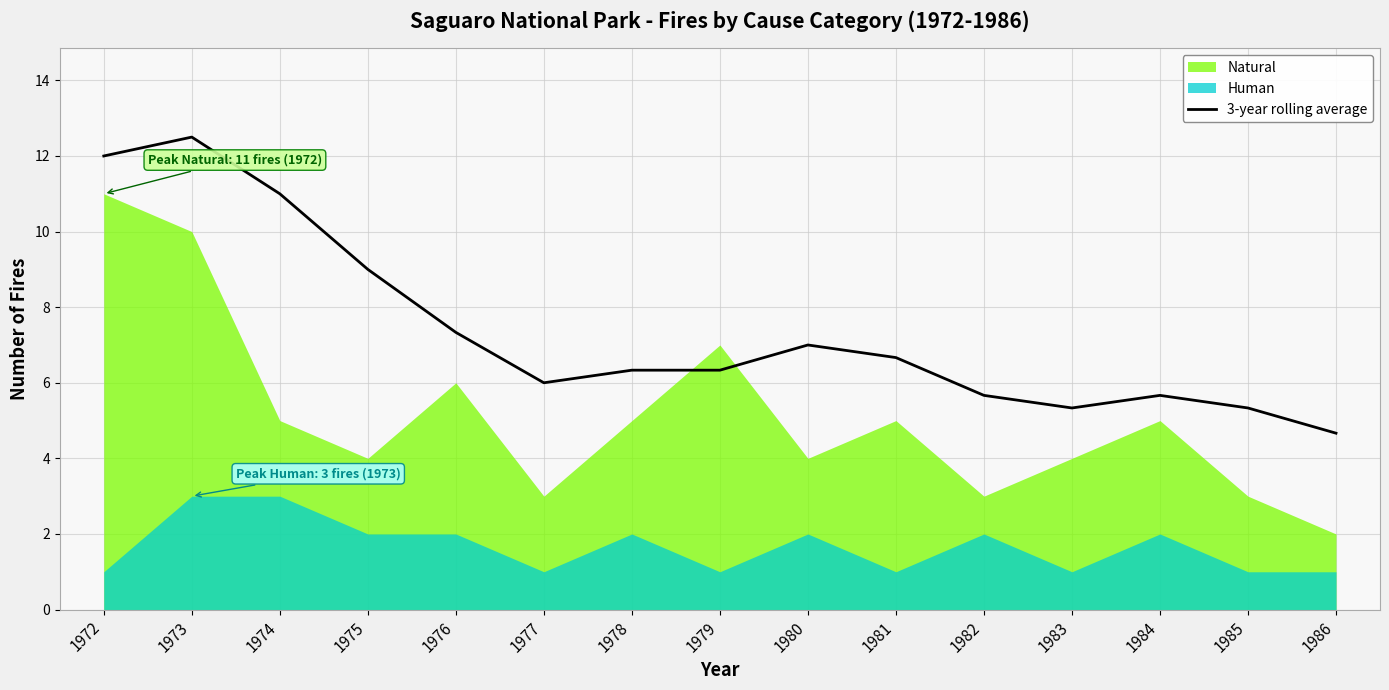

What is the value of the 11th point from the left?

5.7